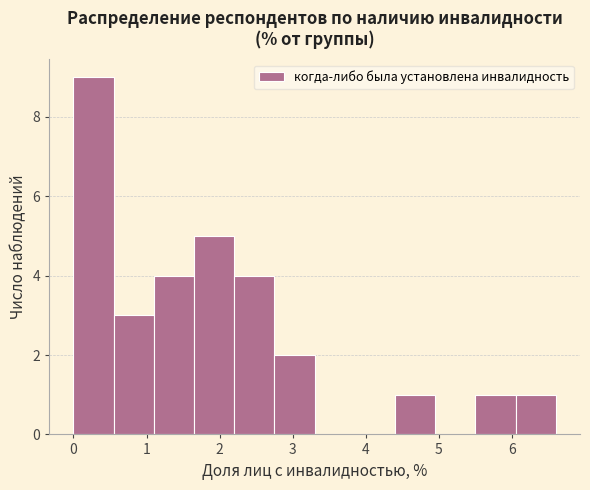

Reading left to right, list every bar in this chart as the range it spans on the x-axis followed by its height. Neither the bar edges nor the heights are printed on the chart, so give them approximately, as read against the axes.

0.0 to 0.6: 9
0.6 to 1.1: 3
1.1 to 1.7: 4
1.7 to 2.2: 5
2.2 to 2.8: 4
2.8 to 3.3: 2
3.3 to 3.9: 0
3.9 to 4.4: 0
4.4 to 5.0: 1
5.0 to 5.5: 0
5.5 to 6.1: 1
6.1 to 6.6: 1